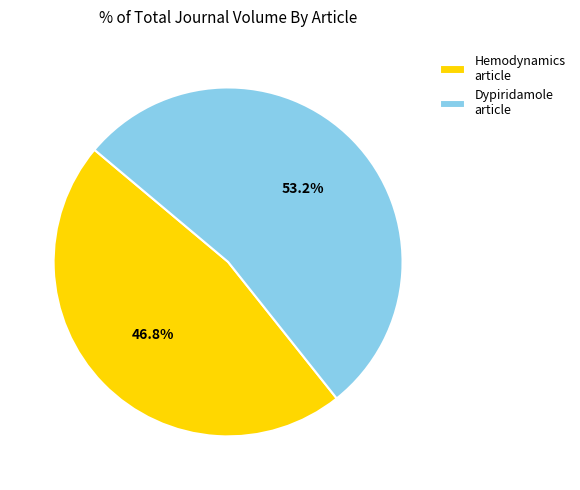

Does any single category account for the majority?

Yes